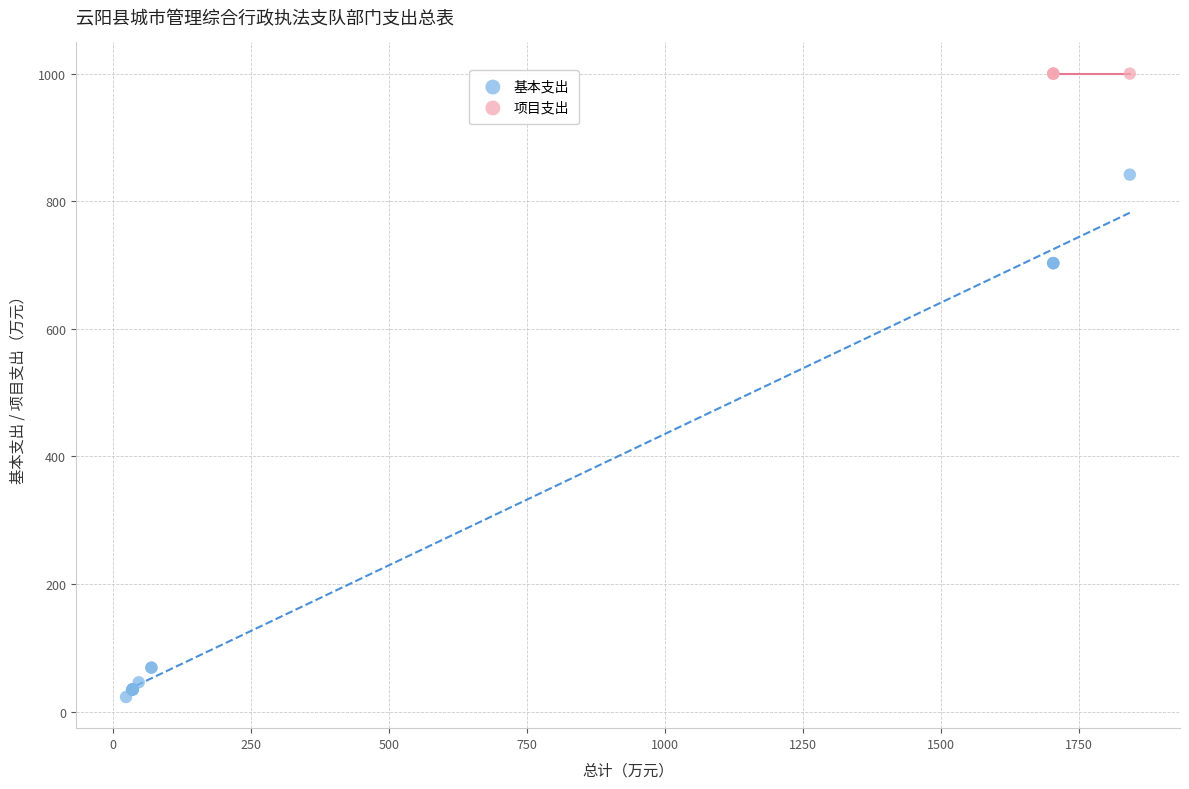

Which series reaches the minimum Y coordinate?

基本支出